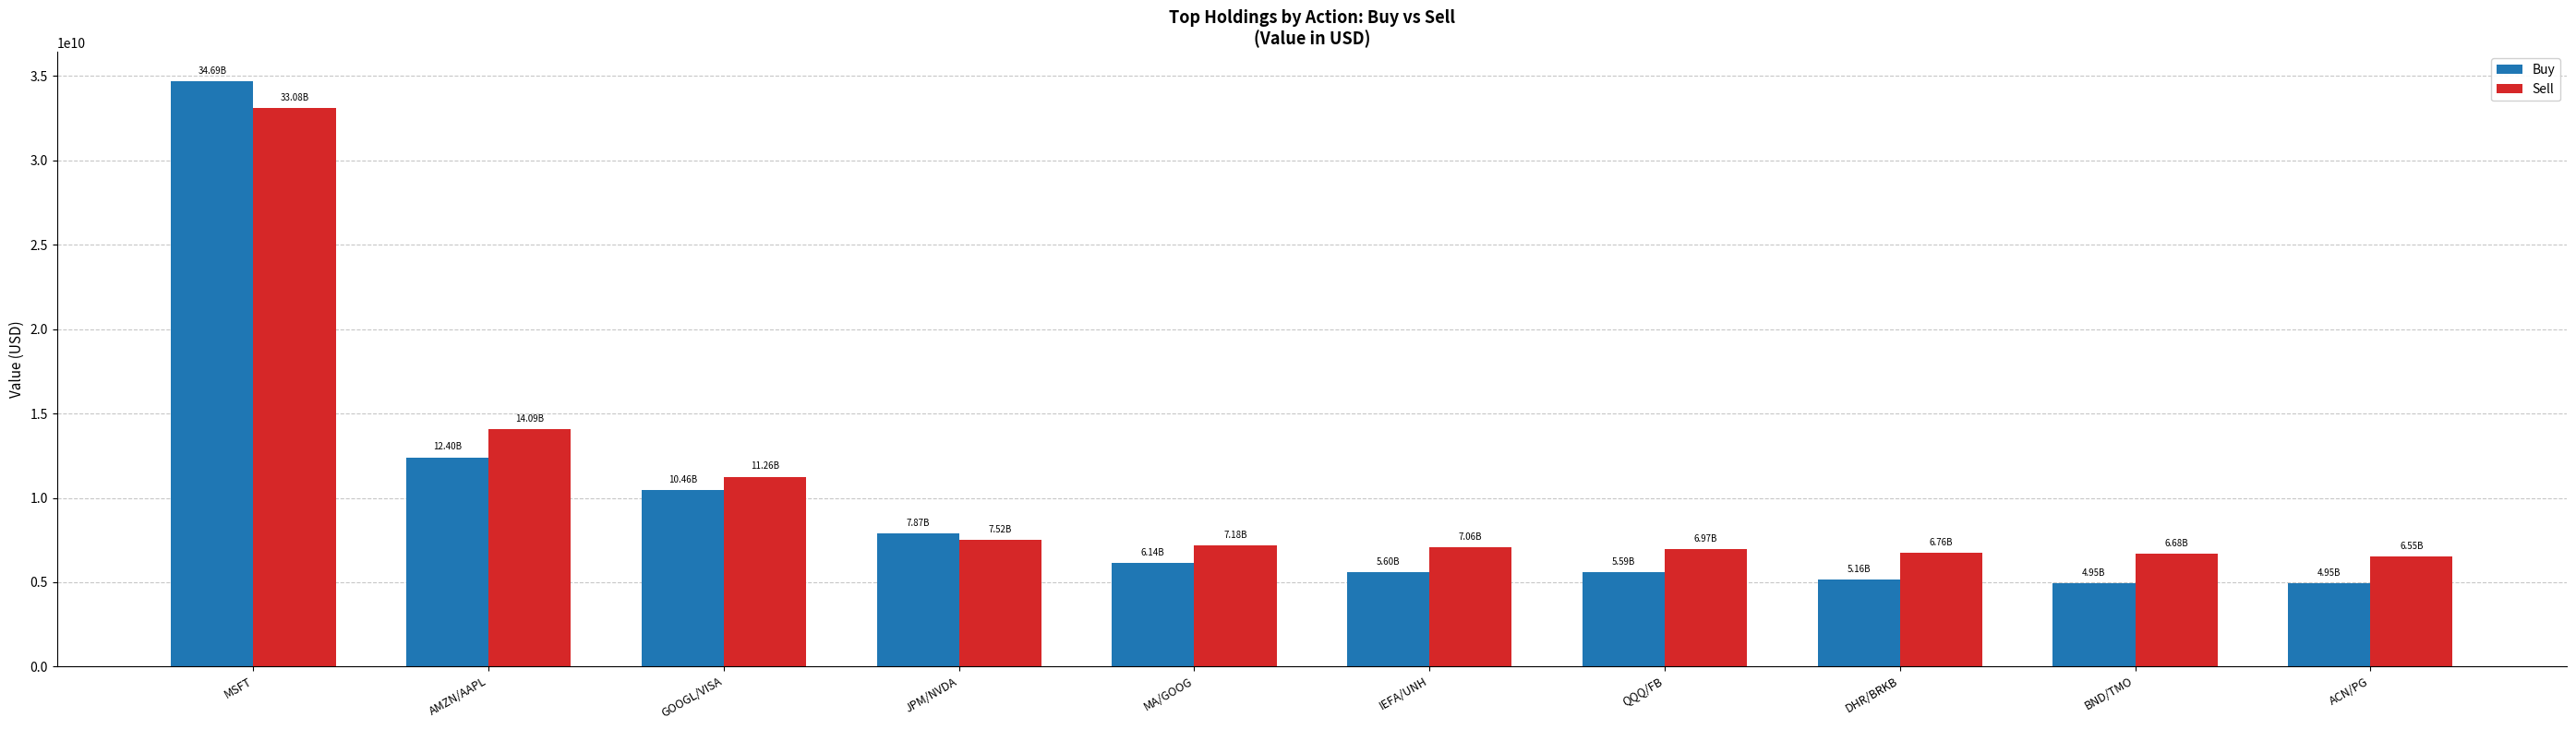

Does the chart contain any negative values?

No